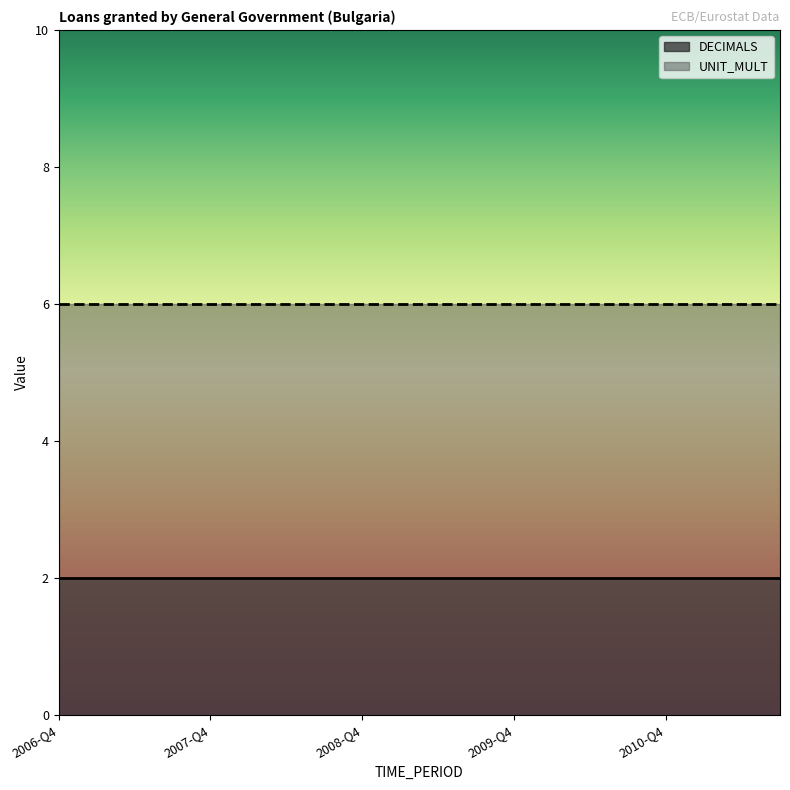

What are all the series names shown in the legend?

DECIMALS, UNIT_MULT